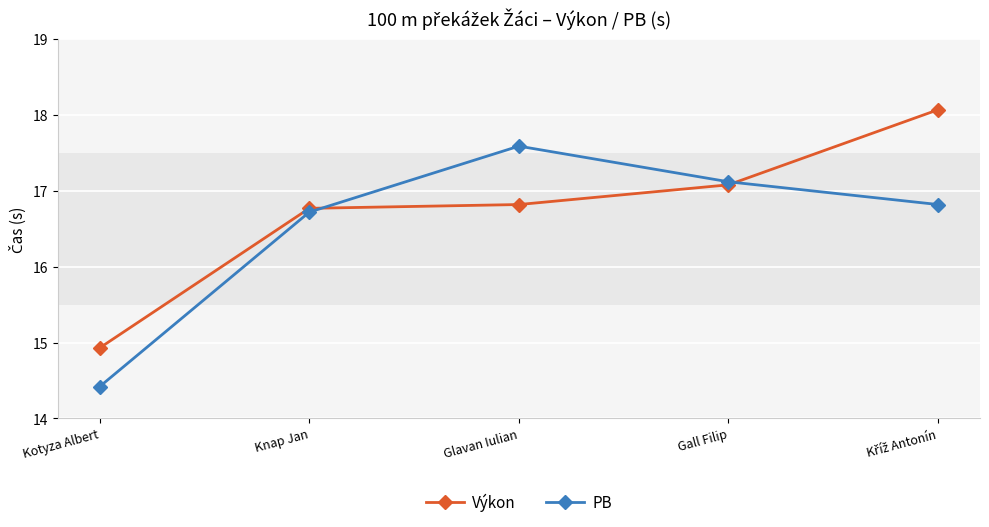

What is the label of the 4th point from the left?

Gall Filip